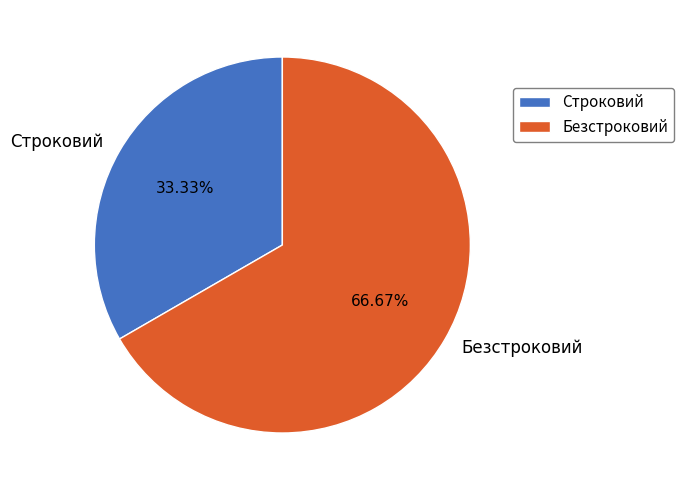

Which has a higher value, Строковий or Безстроковий?

Безстроковий